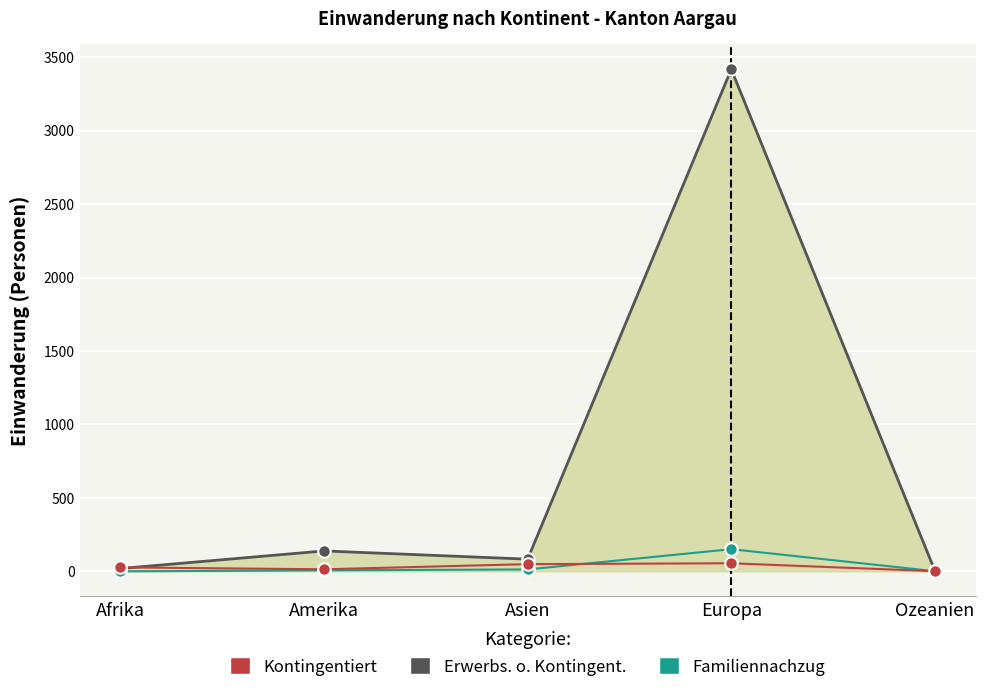

What is the greatest value displayed?

3418